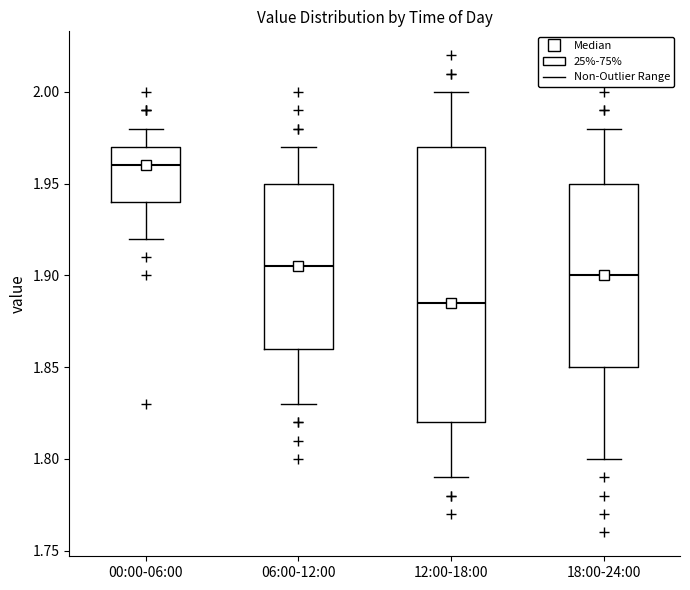

Which box's median line is the highest?

00:00-06:00